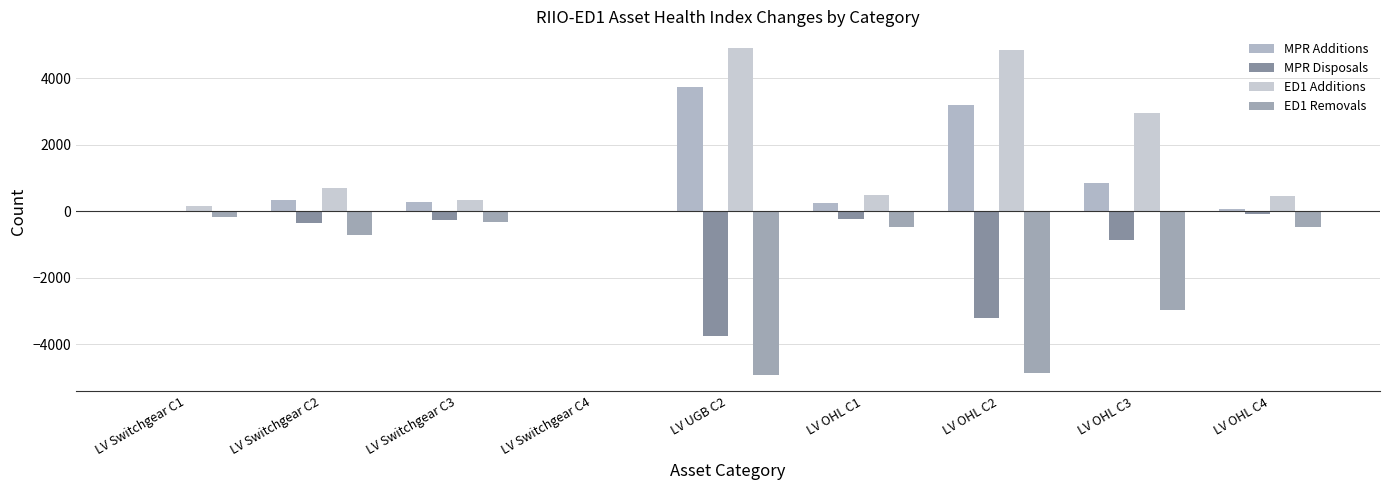

At which category is the sum across all series the highest?

LV Switchgear C1